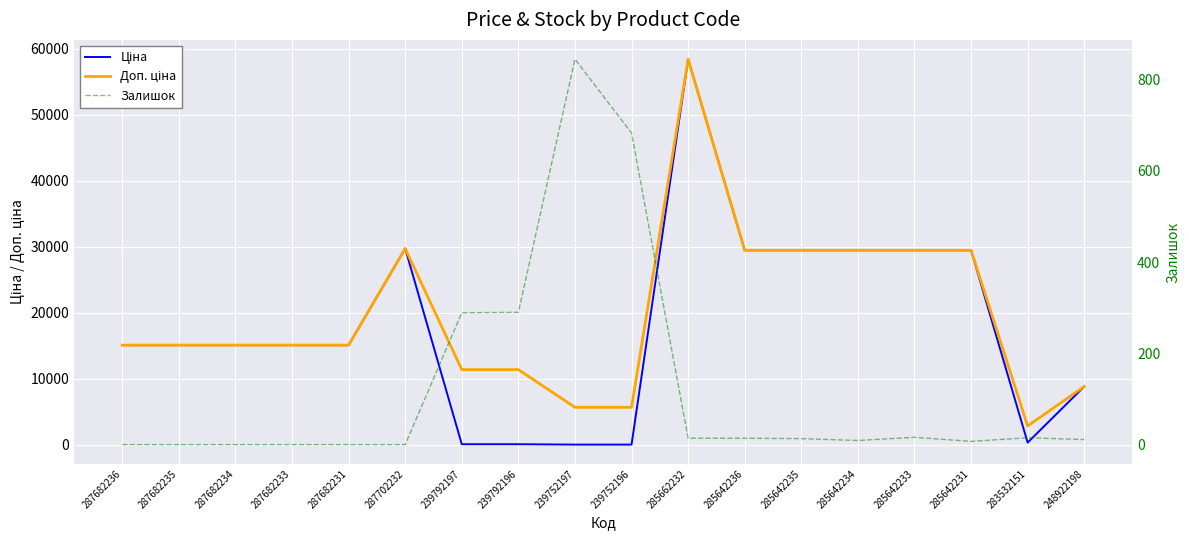

How many interior local peaks does the Доп. ціна series have?

2